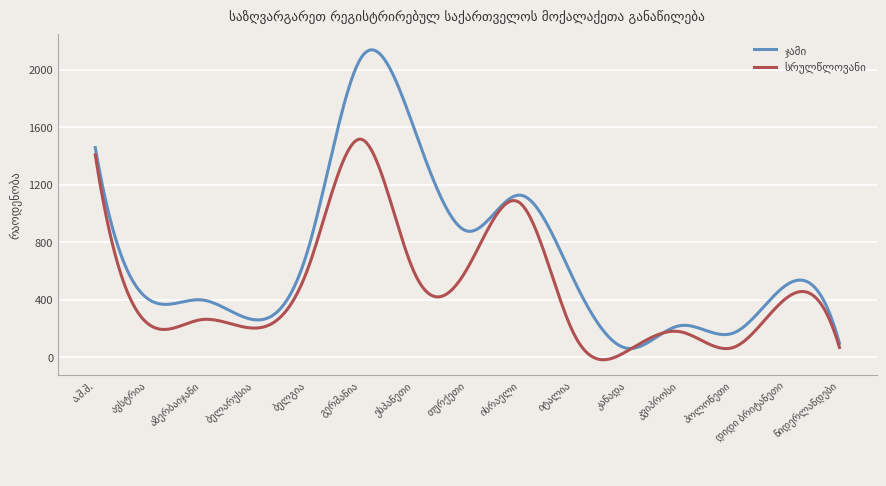

What is the maximum value shown in the chart?

2137.2